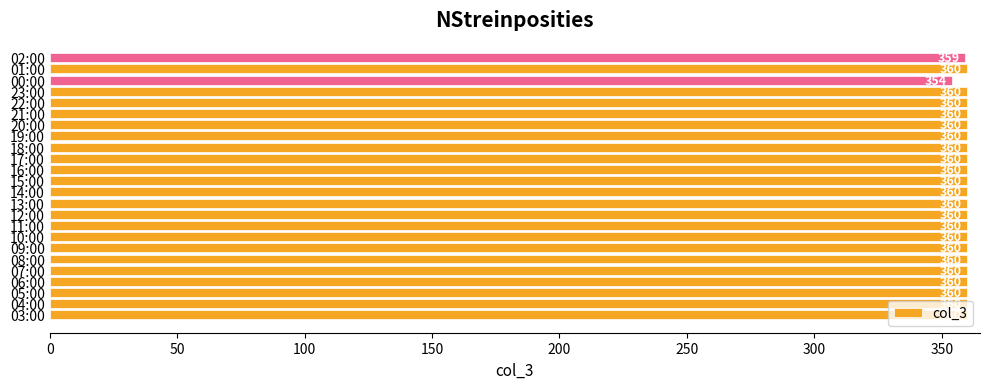

What is the greatest value displayed?

360